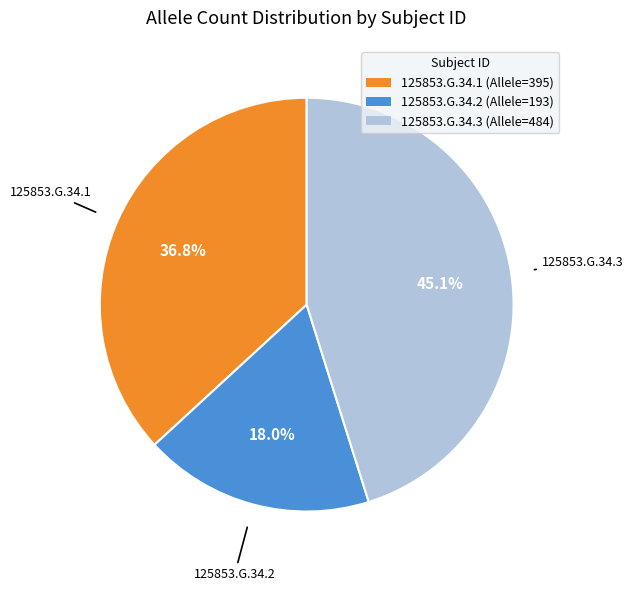

What percentage do 125853.G.34.3 and 125853.G.34.2 together represent?

63.2%